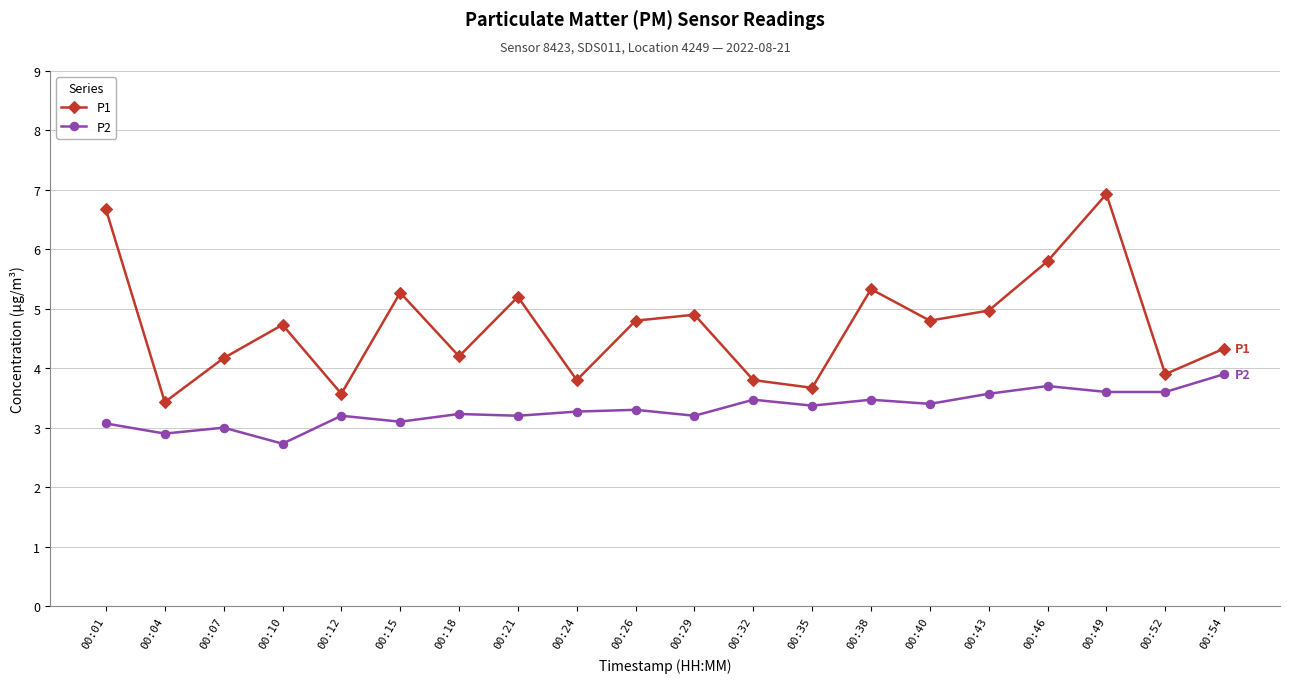

What is the sum of the P1 values at 00:38 and 00:26?

10.1